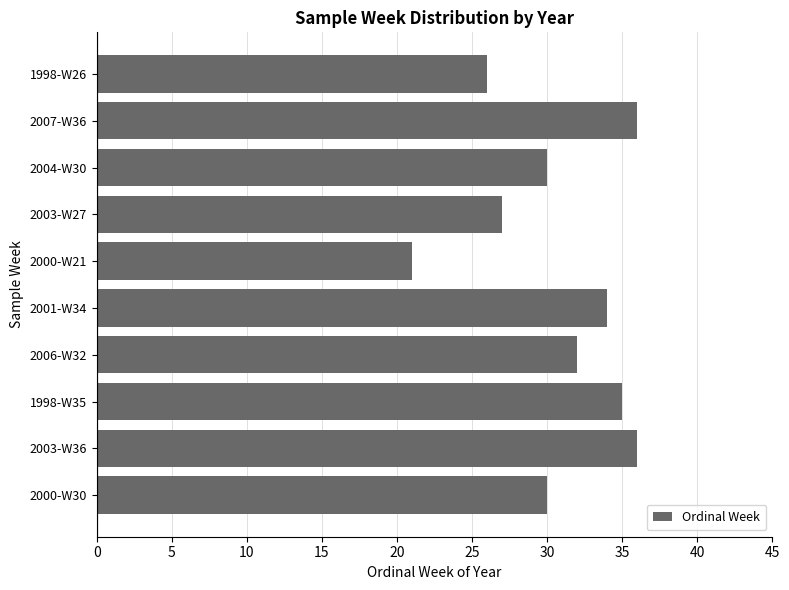

Where is the data nearest to the value 28?

2003-W27